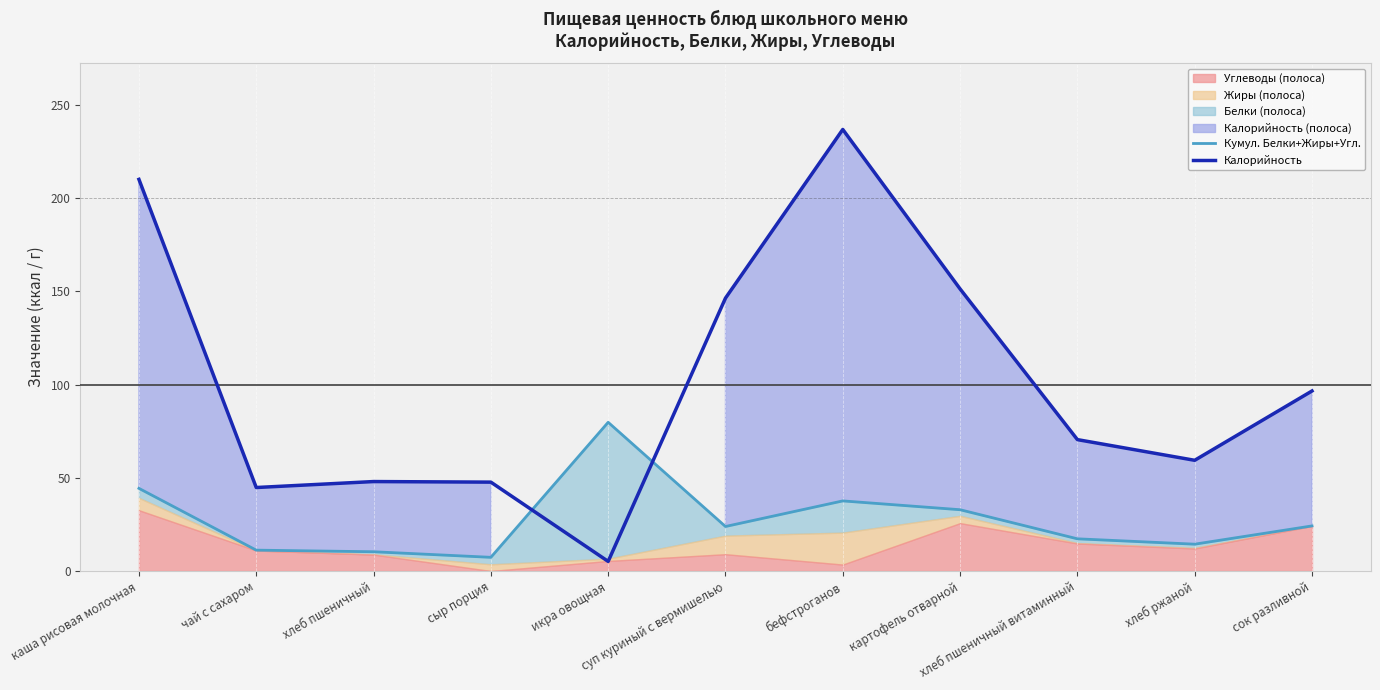

Which has a higher value, чай с сахаром or картофель отварной?

картофель отварной